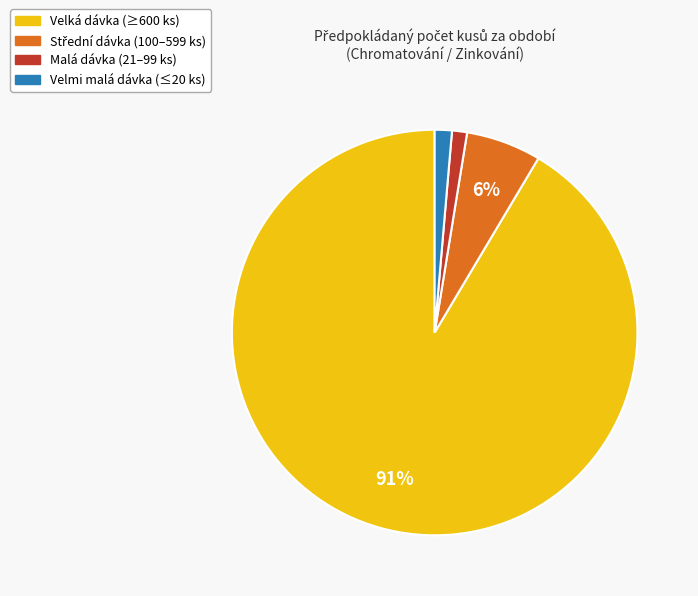

To the nearest percent, what is the average slice percentage?

25%